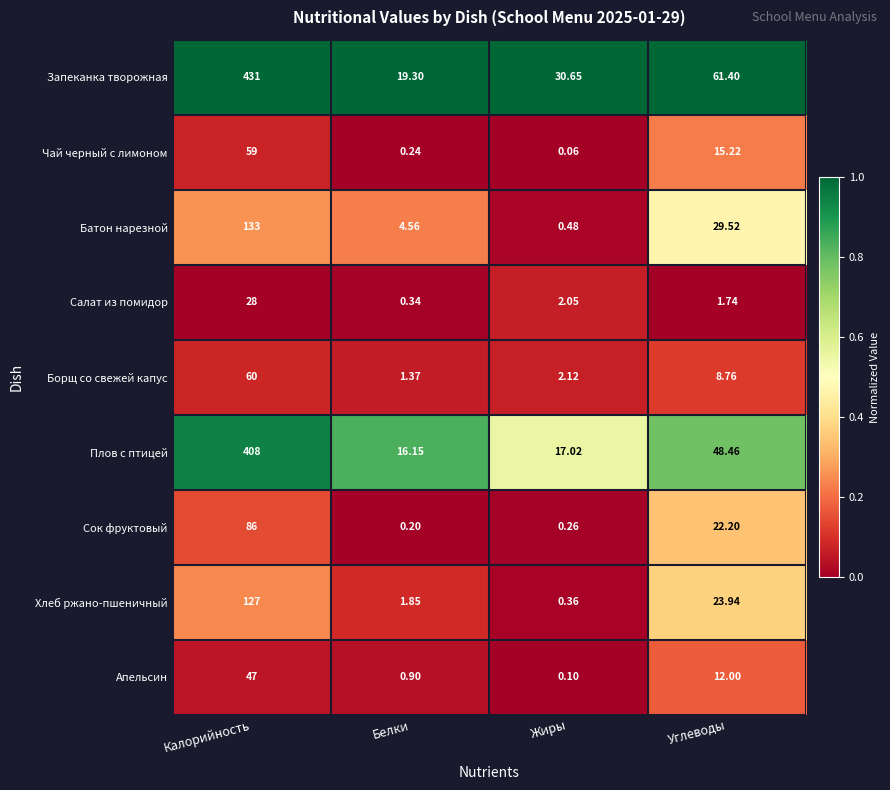

Which series has the largest total across all categories?

Запеканка творожная